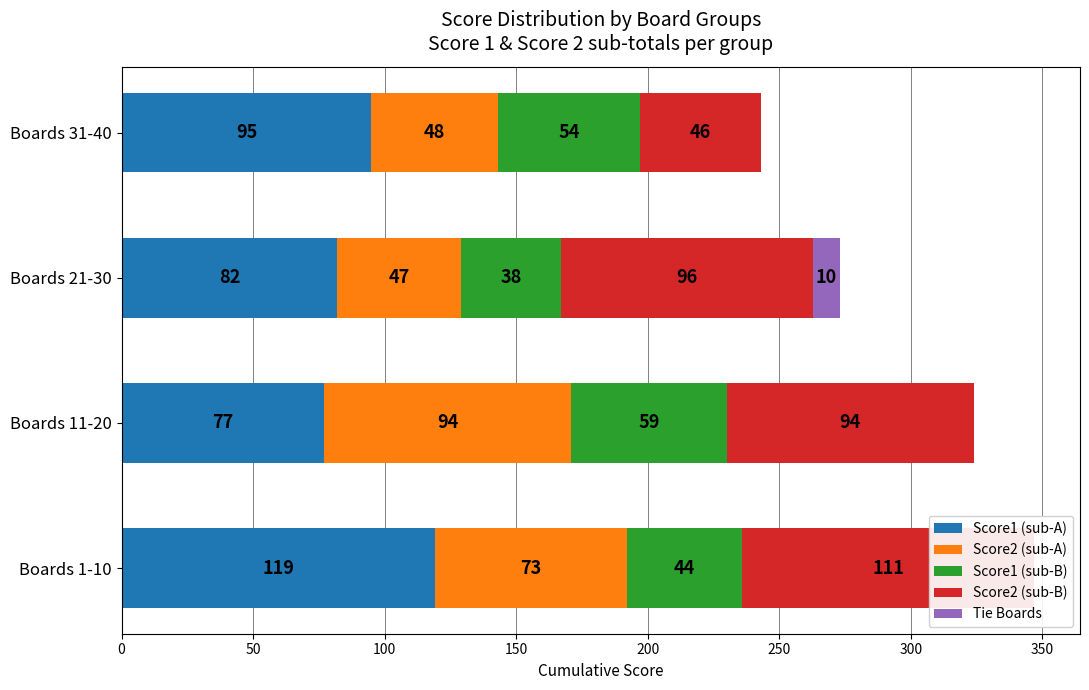

Reading right to left, transcribe all the data shown in this chart.

Score1 (sub-A): 95	82	77	119
Score2 (sub-A): 48	47	94	73
Score1 (sub-B): 54	38	59	44
Score2 (sub-B): 46	96	94	111
Tie Boards: 0	10	0	0